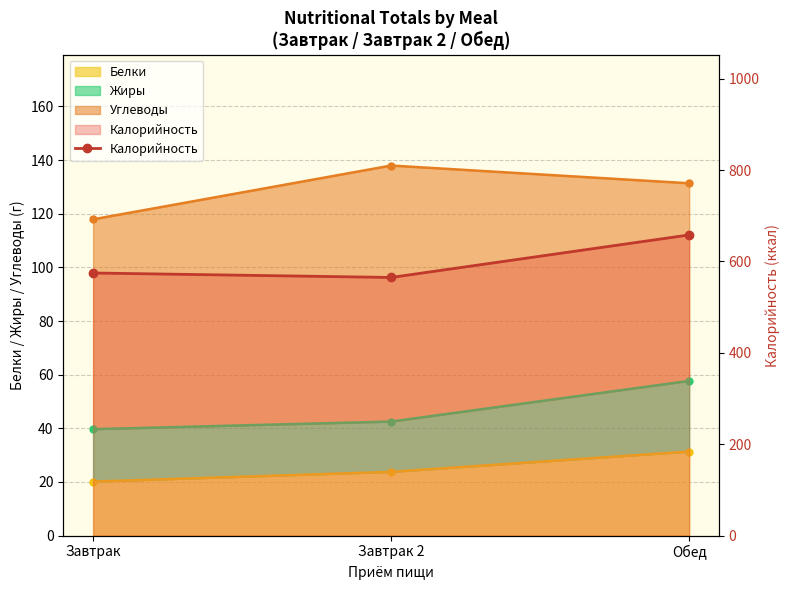

List the labels in order of value, largest first.

Обед, Завтрак, Завтрак 2